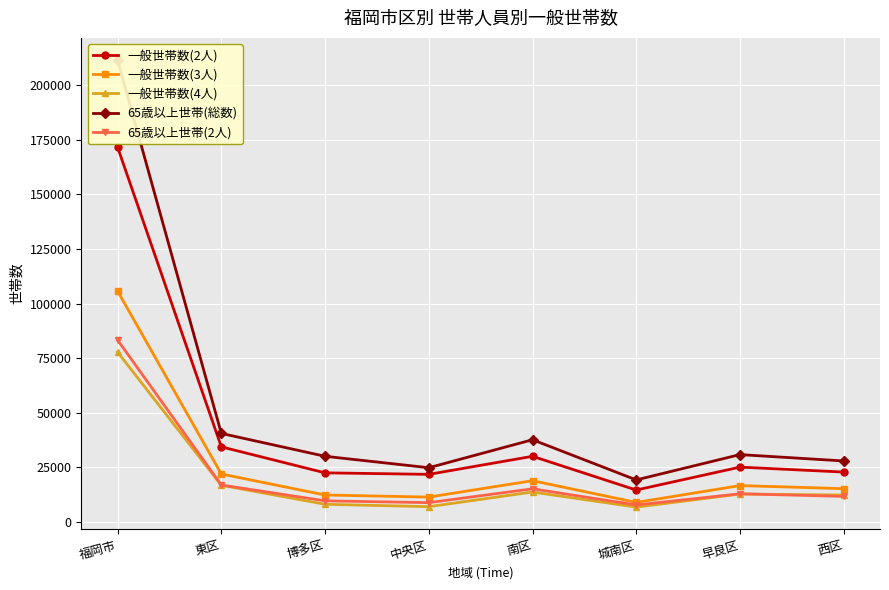

How many values in the 65歳以上世帯(総数) series are below 30872?

4